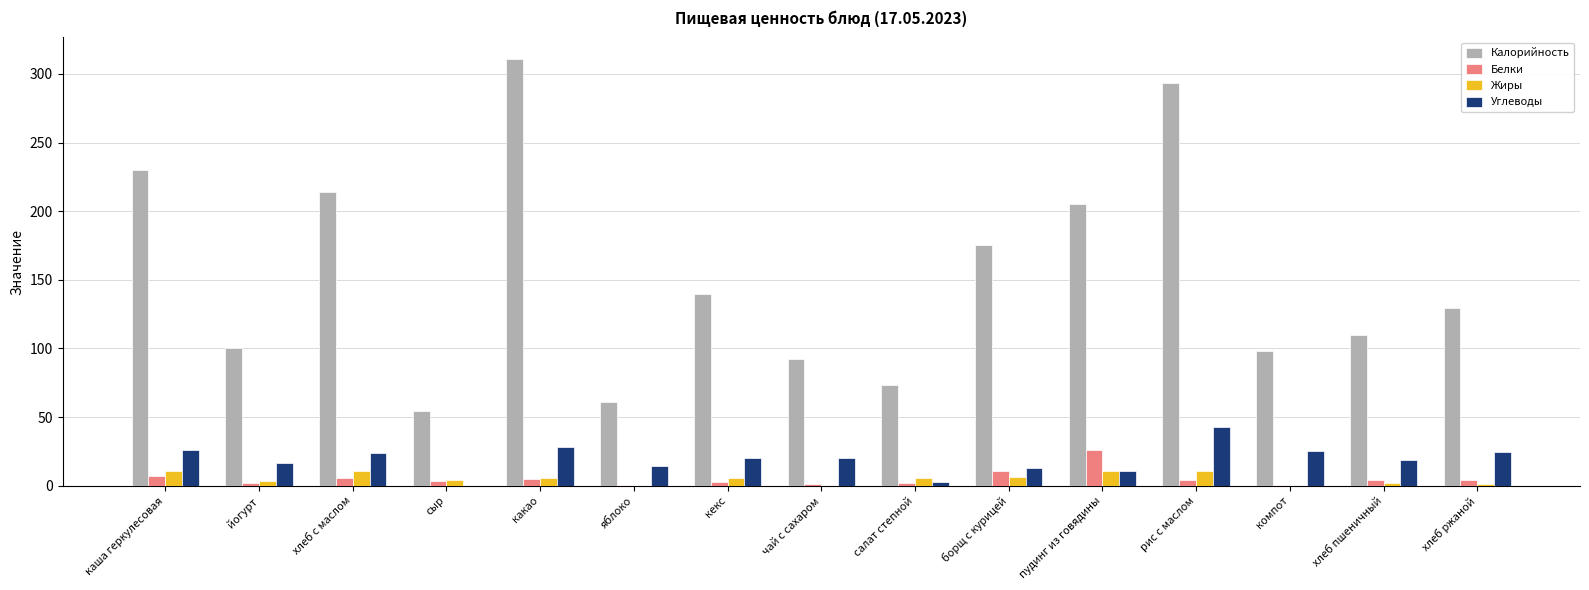

What is the greatest value displayed?

311.0